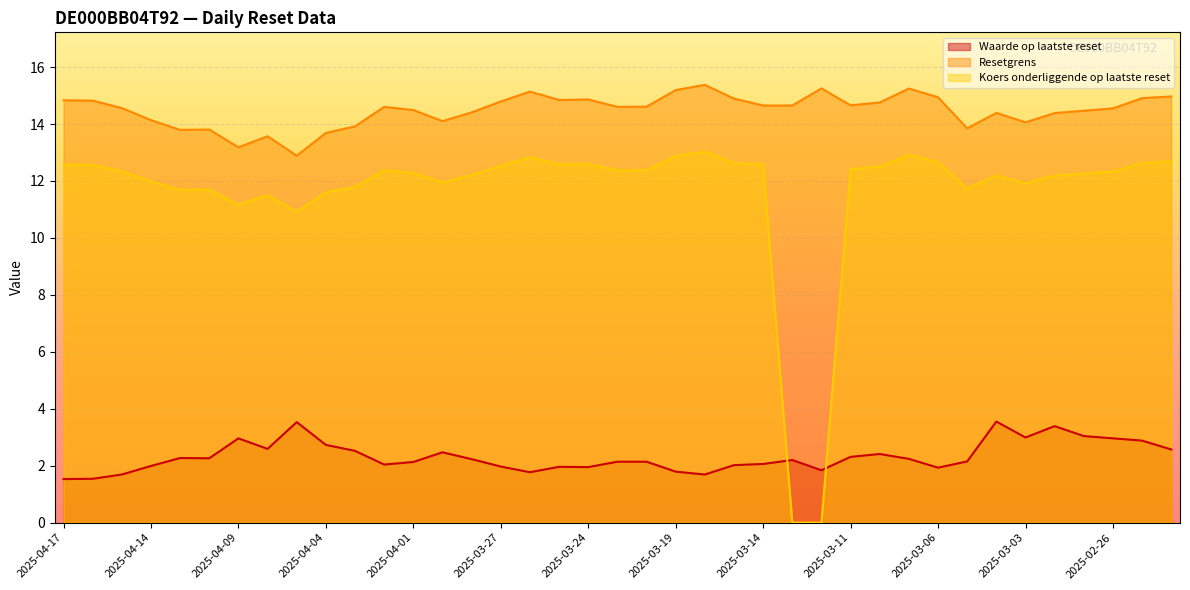

Read the Resetgrens value at 2025-04-08.

13.6